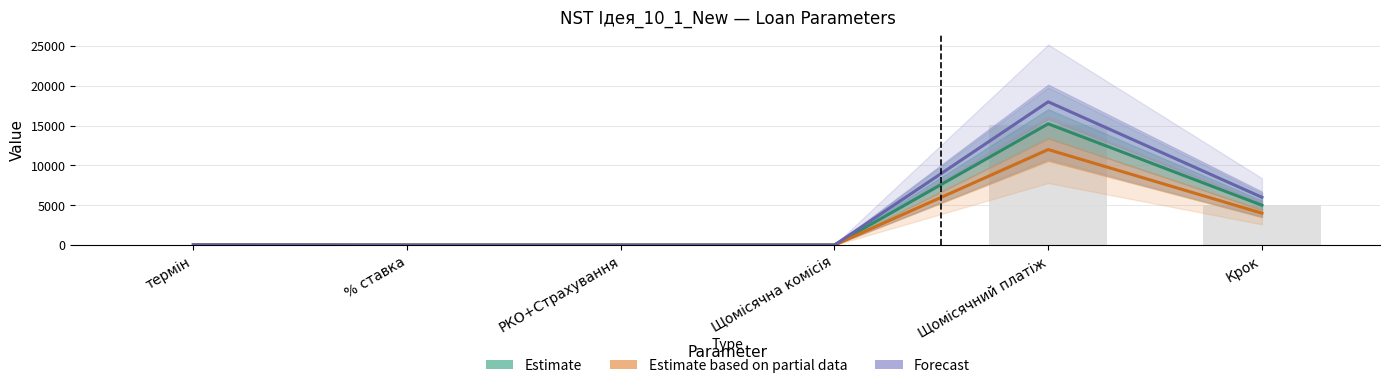

Which series has the largest range (max minus min)?

Forecast